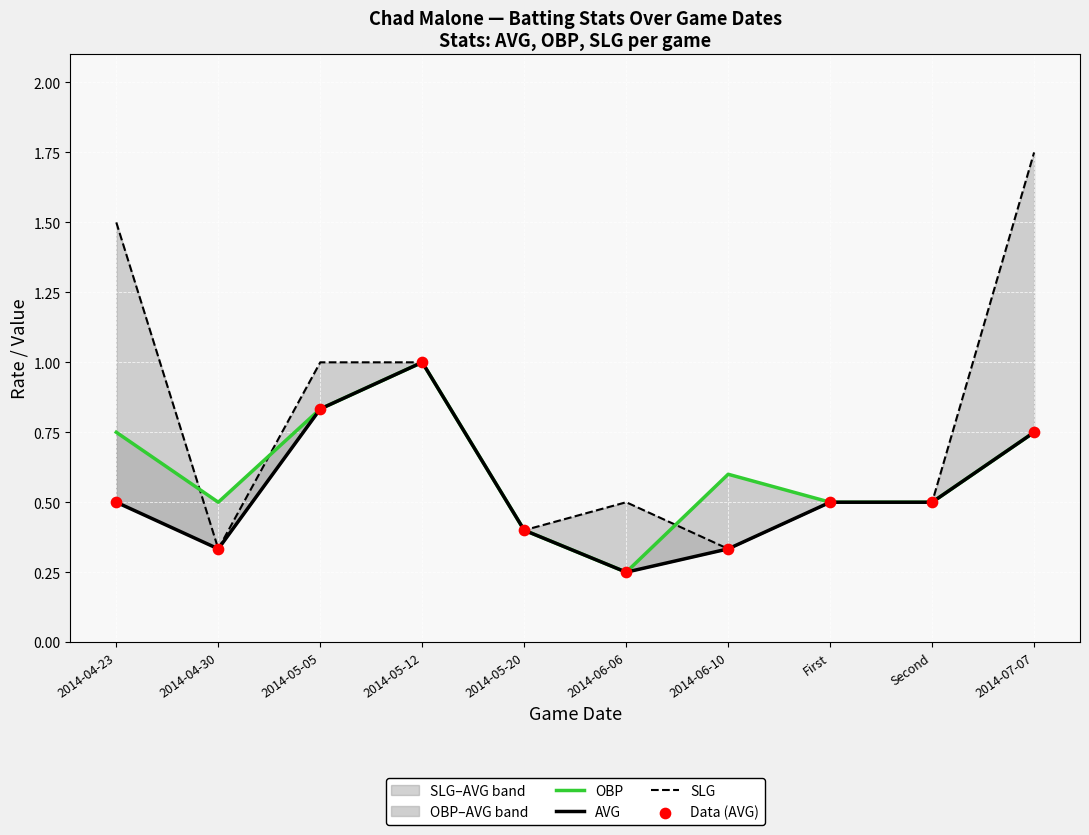

Which series has the widest spread of Y values?

SLG